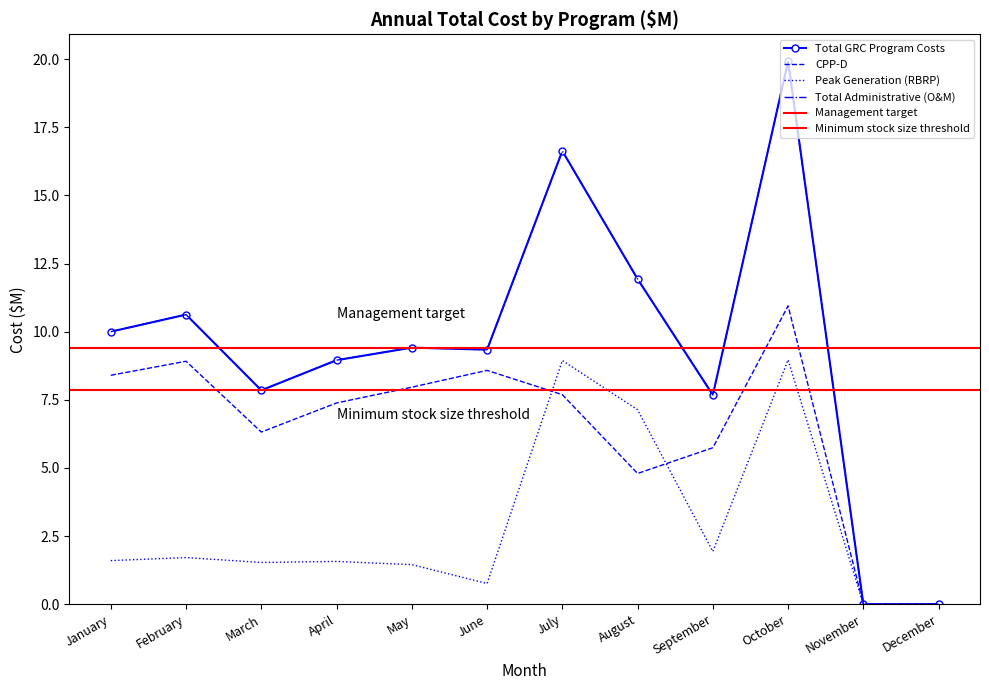

How many distinct data groups are displayed?

4